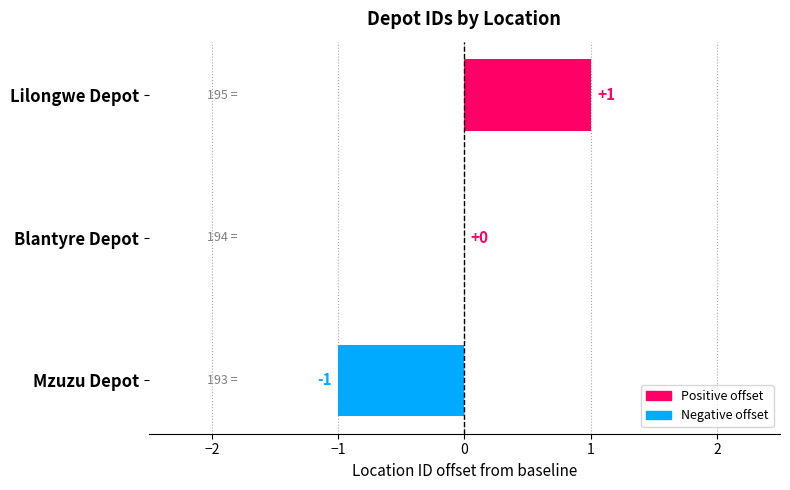

Reading bottom to top, extract all data points from this chart.

Mzuzu Depot=-1	Blantyre Depot=0	Lilongwe Depot=1